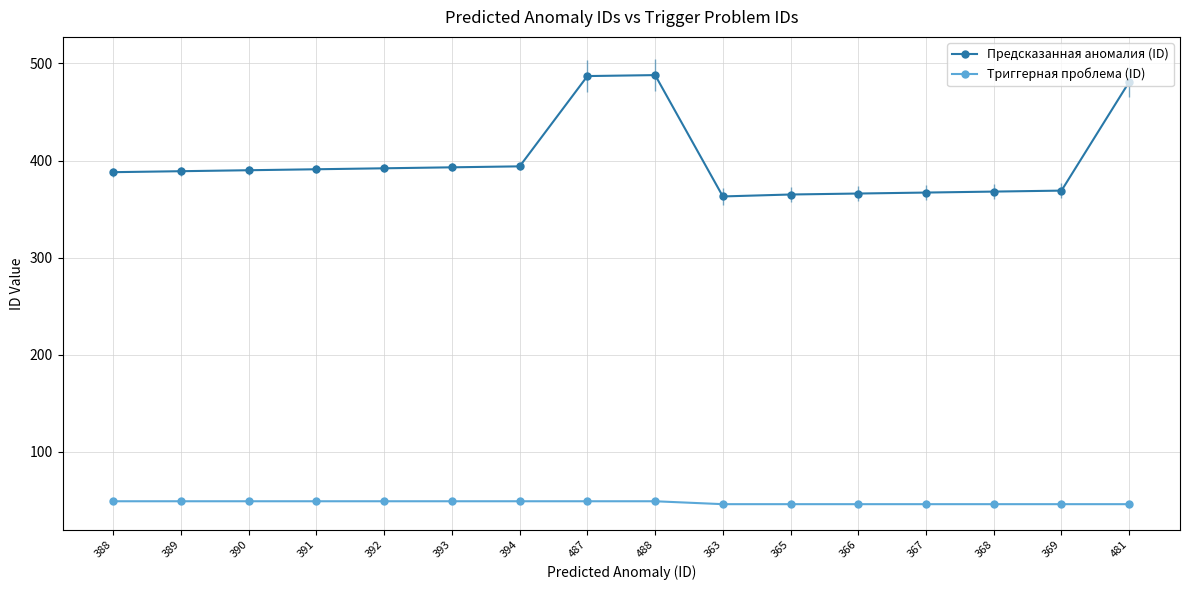

At which label is Предсказанная аномалия (ID) closest to 425?

394